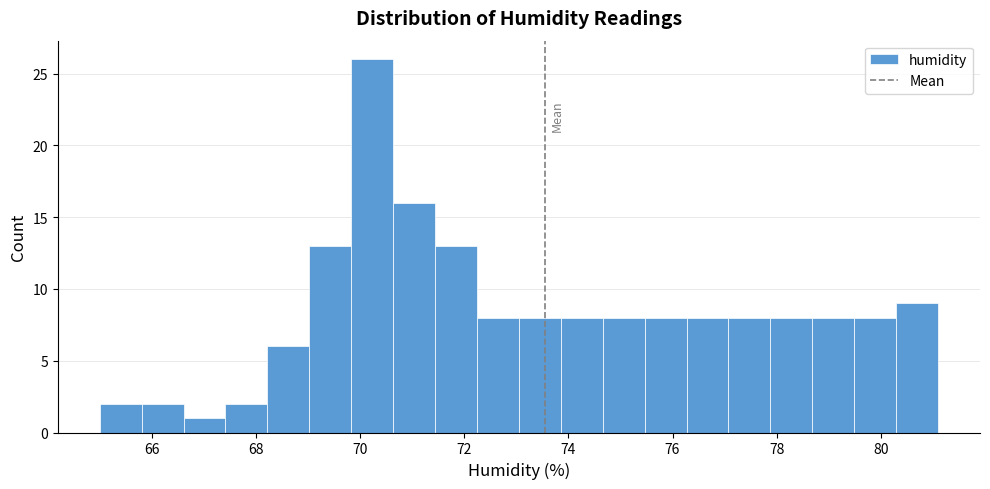

Which range on the x-axis has the tallest bar?

69.8 to 70.6